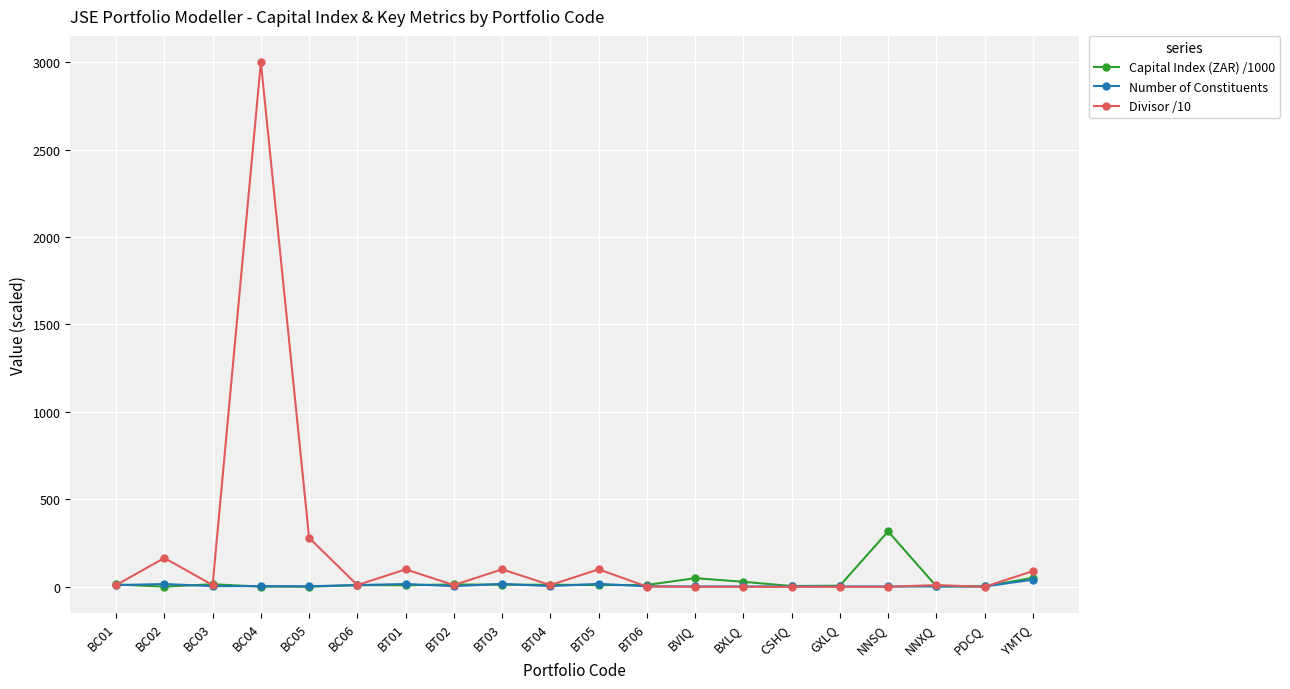

What is the spread (max minus min) of values at BT01?

91.0